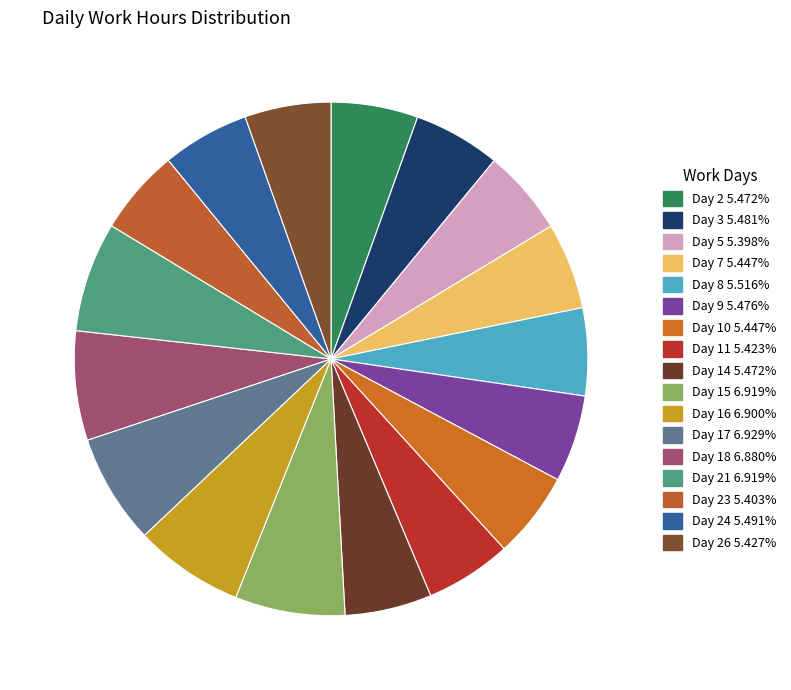

How many slices are in this pie chart?

17